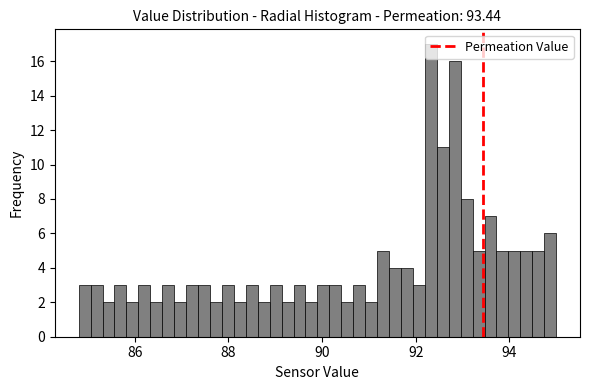

Around what value on the x-axis is the tallest bar? Give the approximate position of its centre, as read against the axis.

92.4